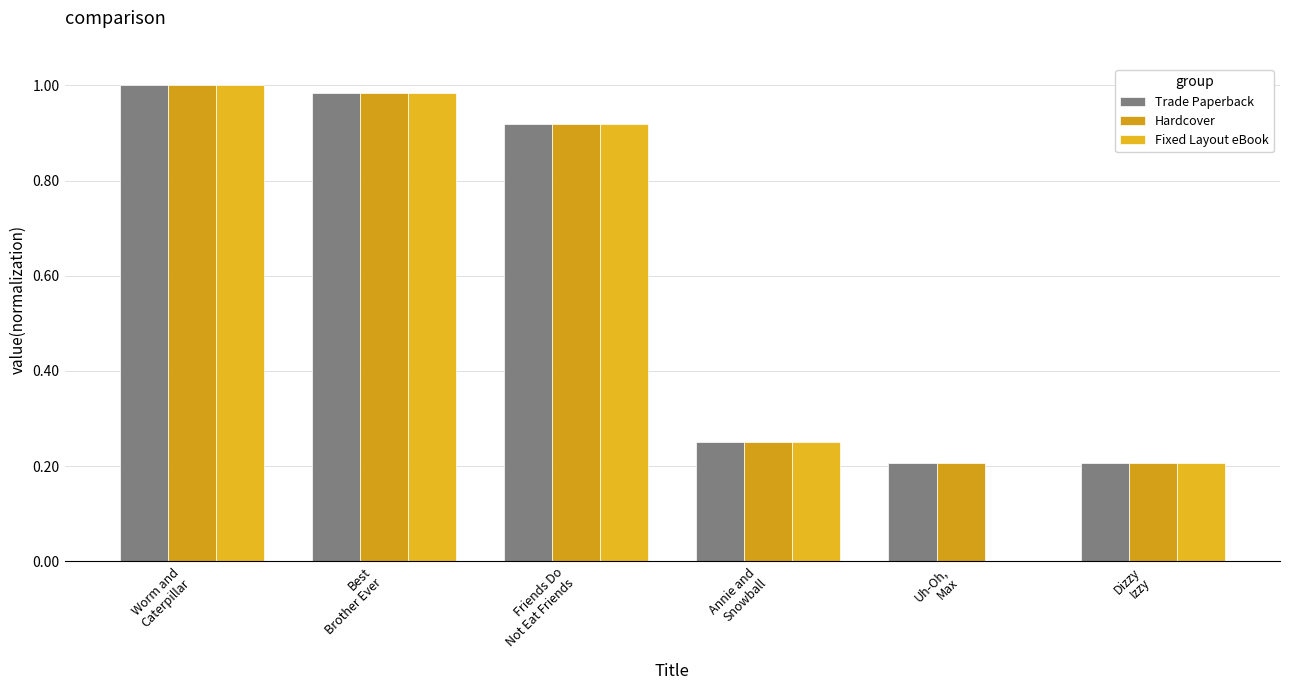

What is the sum of all Hardcover values?

3.6